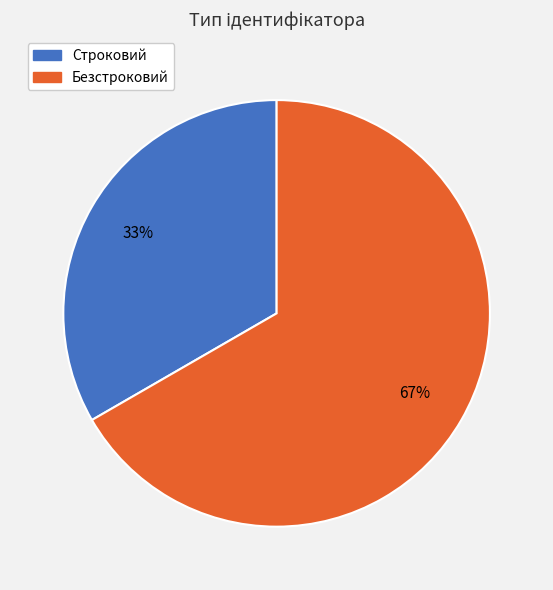

Is it true that Строковий is 33% of the pie?

True